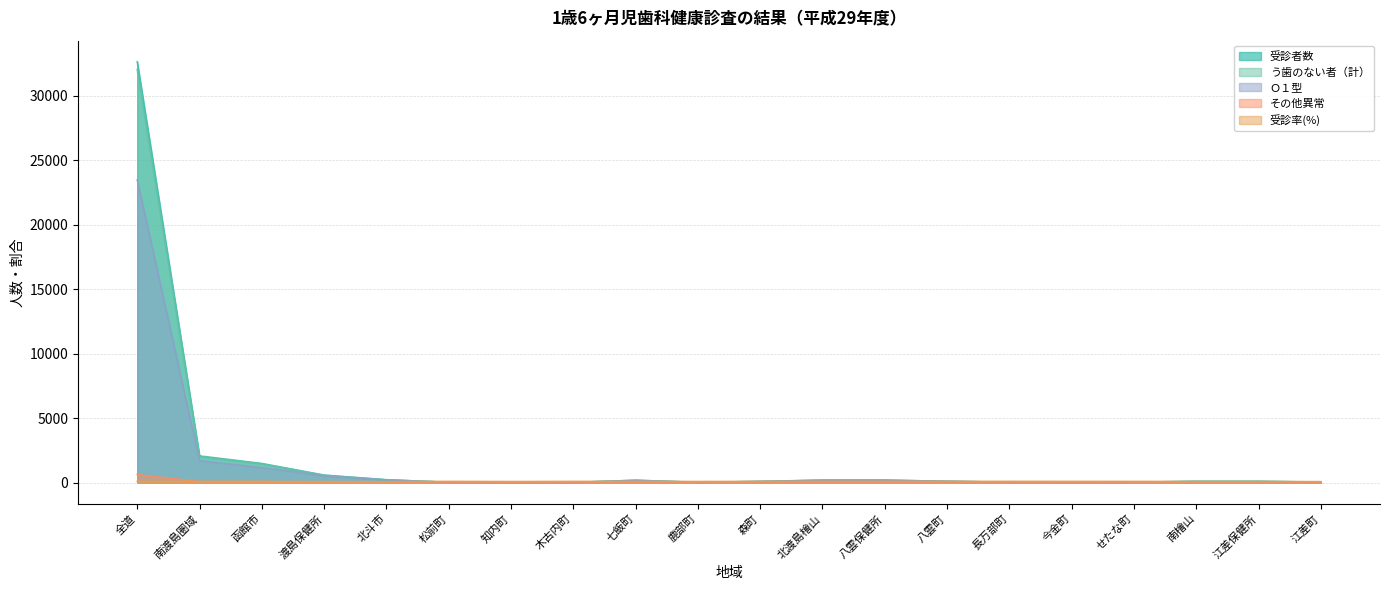

What position from the right is 南檜山?

3